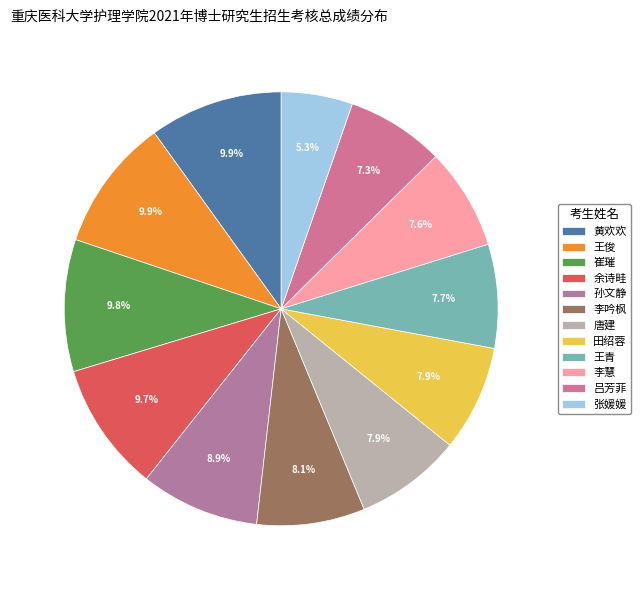

To the nearest percent, what is the difference between the 余诗畦 and 张媛媛 slice percentages?

4%